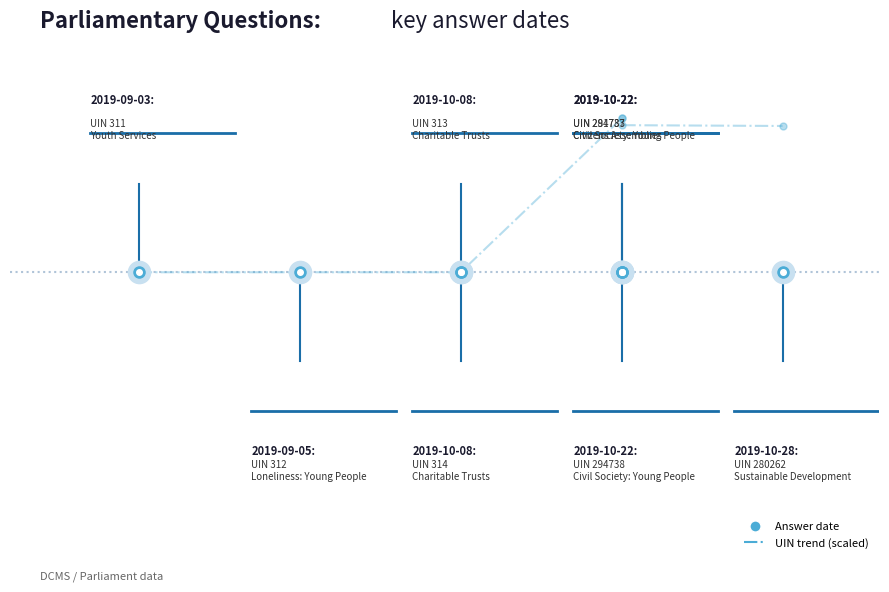

Which has a higher value, 2 or 5?

5